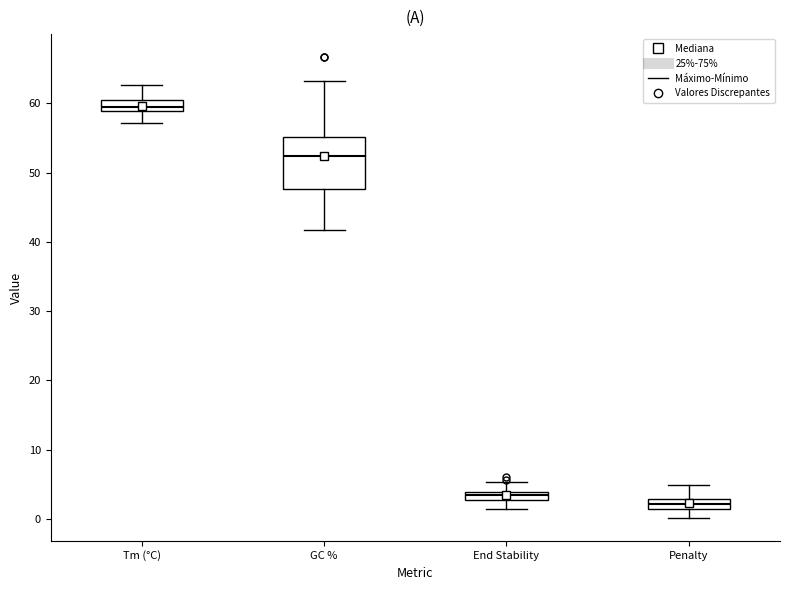

Which box is the tallest, from its lower edge to its upper edge?

GC %